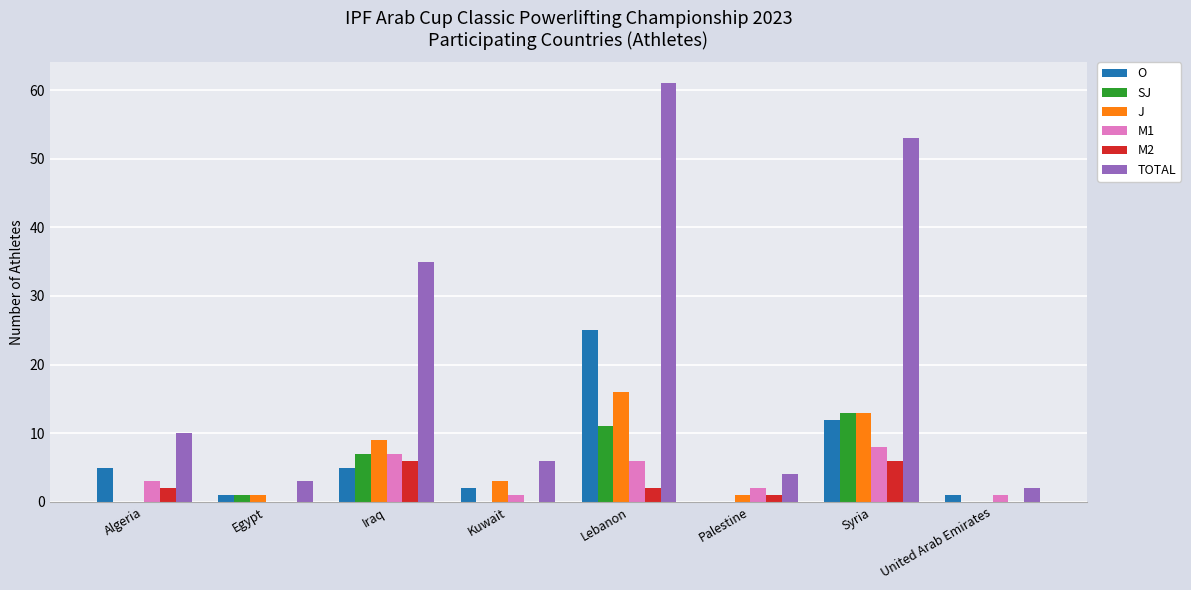

What is the total value across all series at Algeria?

20